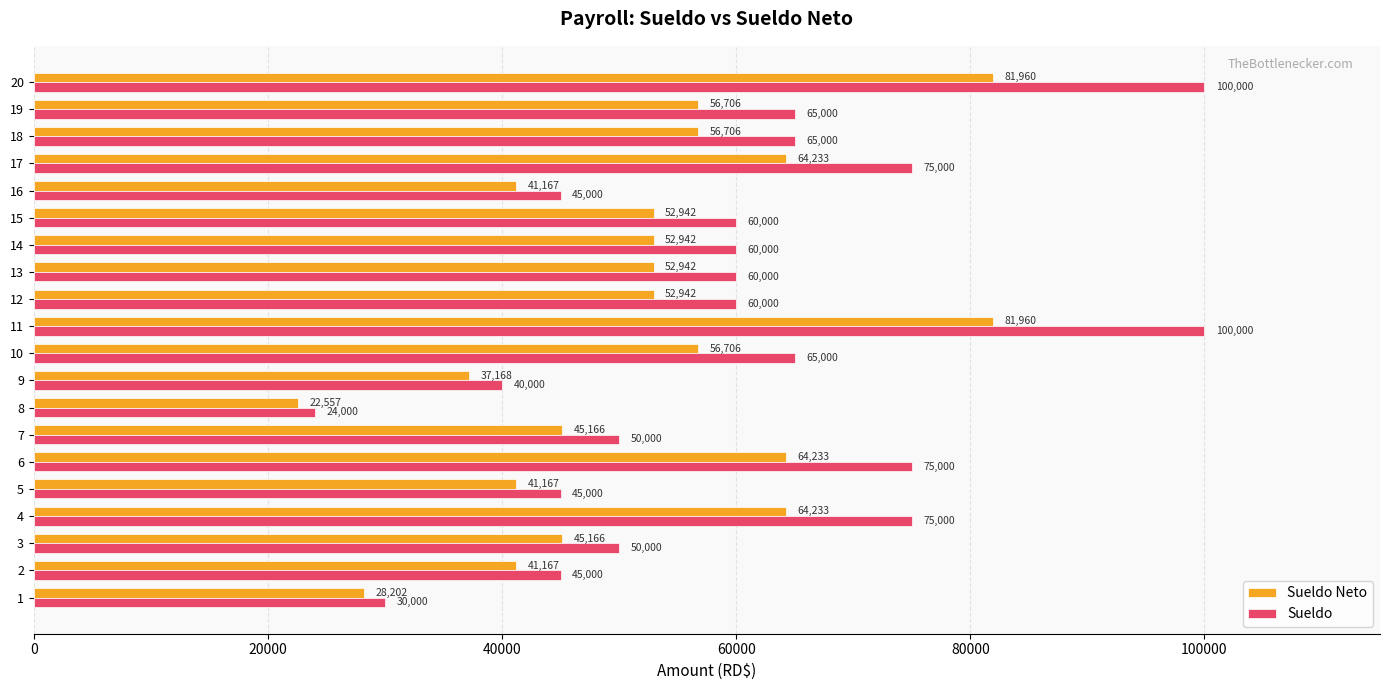

What is the difference between the highest and lowest values at 15?

7057.7